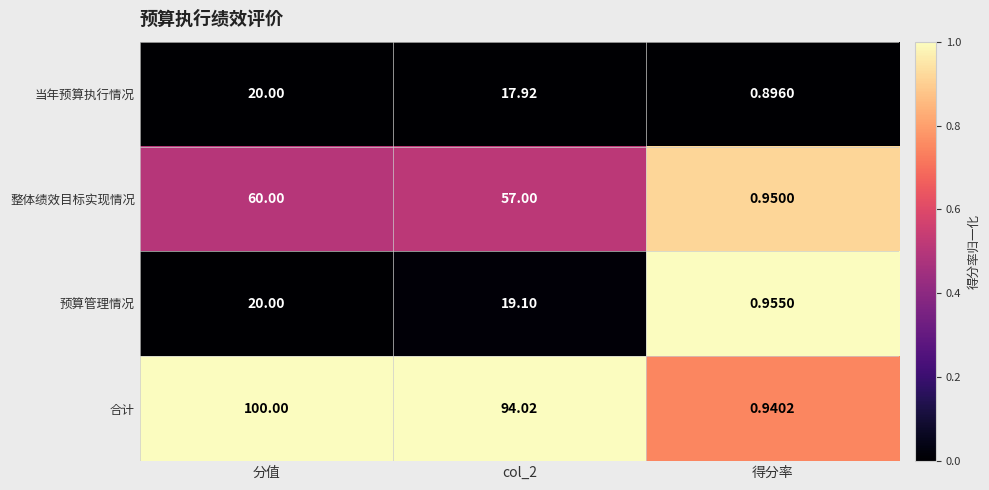

Where does the 预算管理情况 series first go above 19?

分值